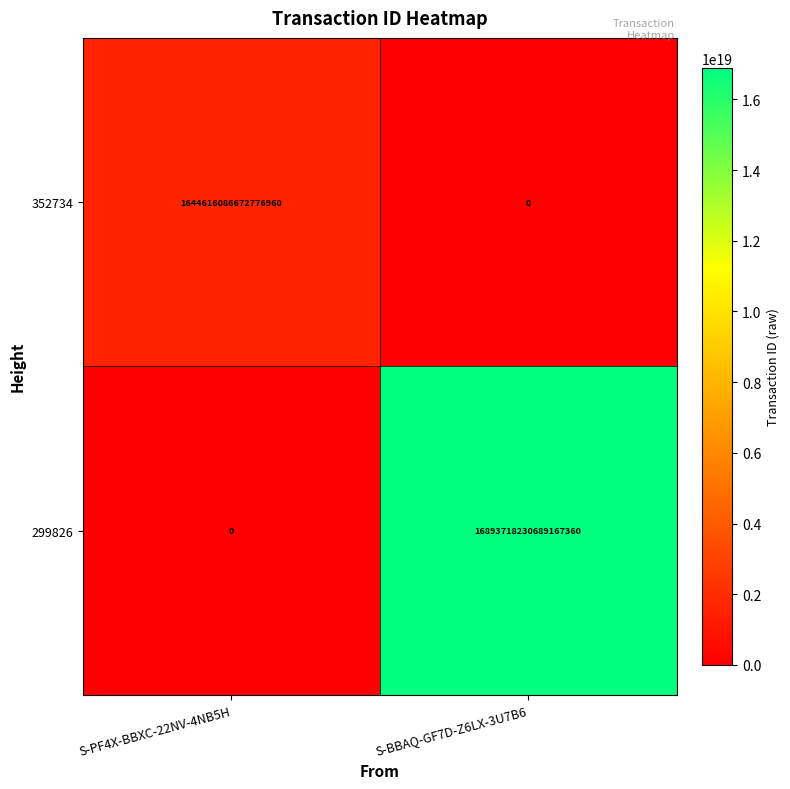

At which category is the sum across all series the highest?

S-BBAQ-GF7D-Z6LX-3U7B6